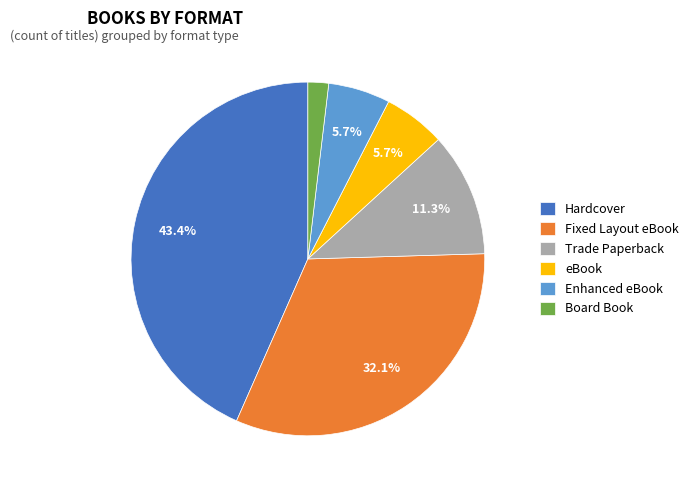

Does eBook represent more than half of the total?

No